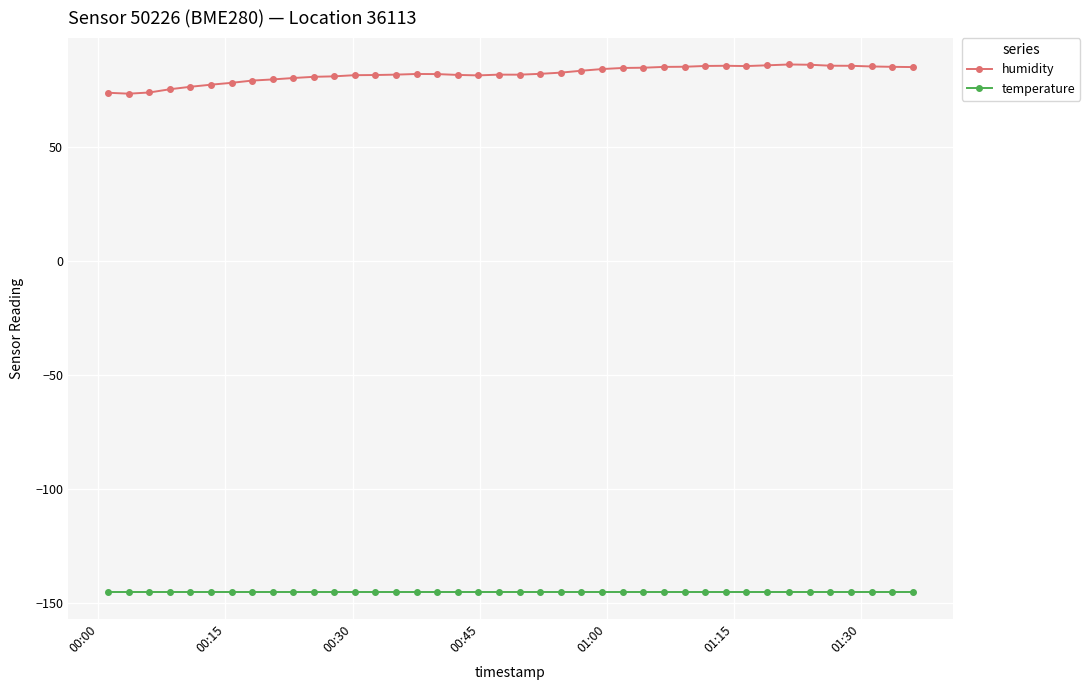

Does the chart display data point markers on the line(s)?

Yes